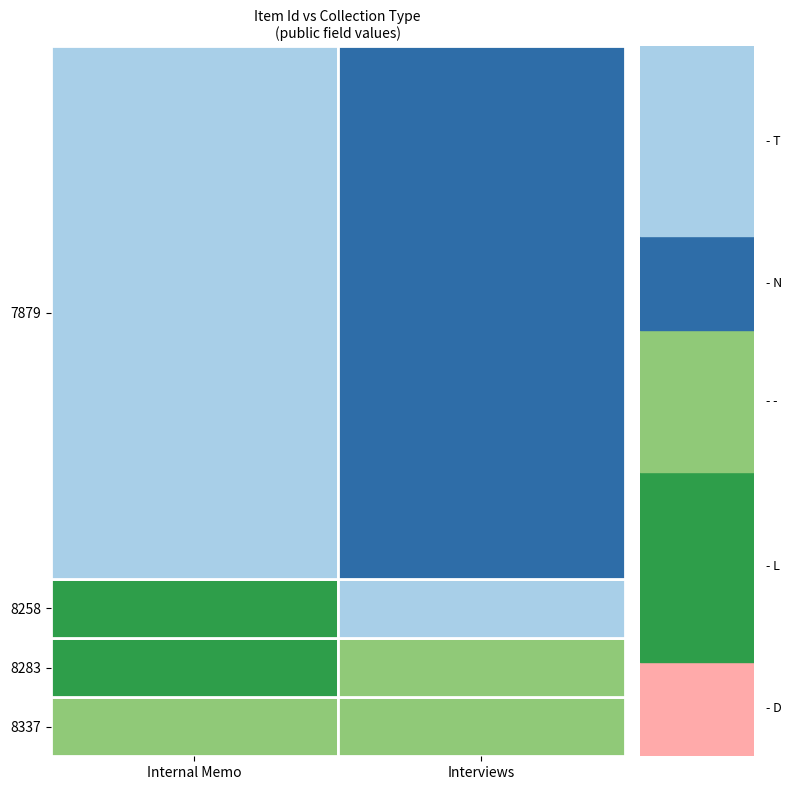

Which series has the widest spread of values?

Internal Memo